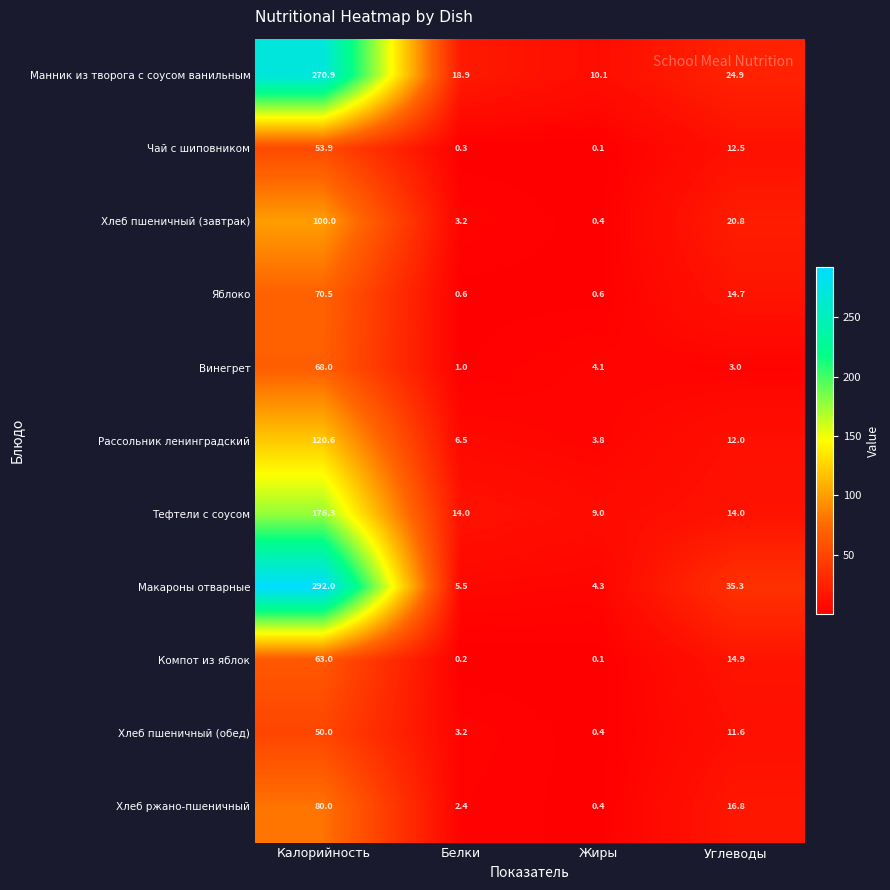

Which label corresponds to the largest value in the chart?

Калорийность